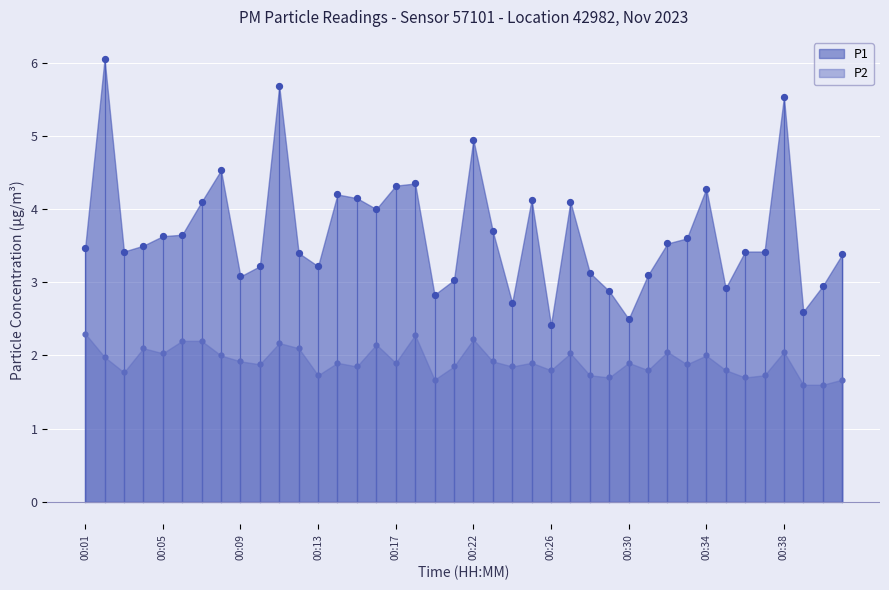

What is the total value across all series at 00:09?

5.0